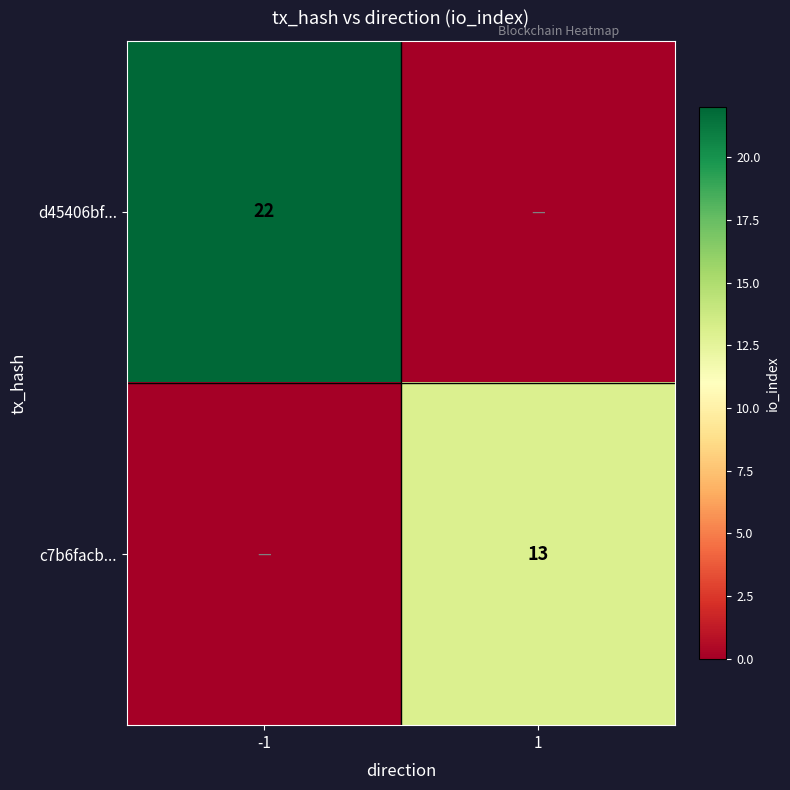

What is the total value across all series at 1?

13